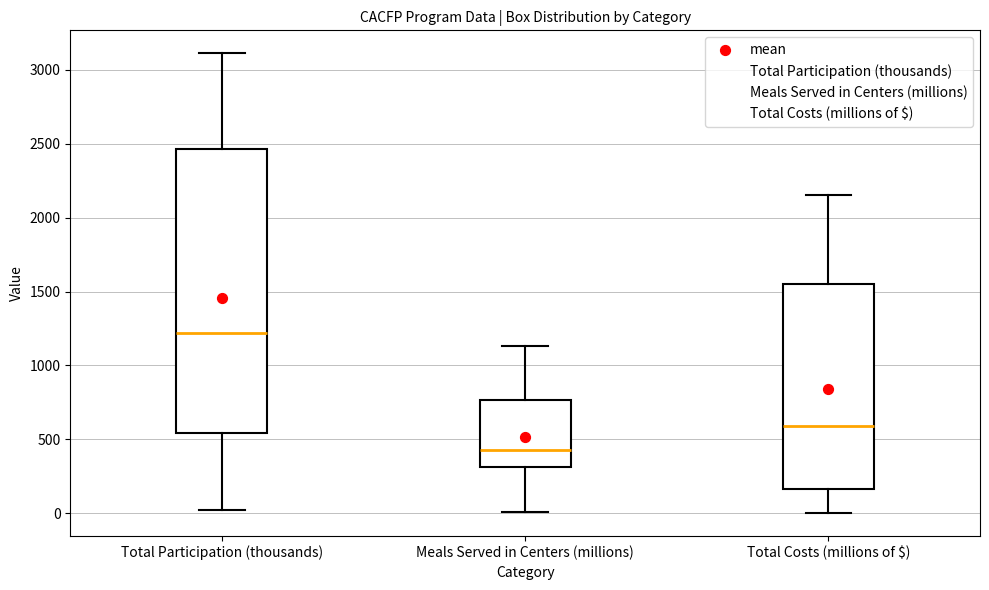

Where is the upper edge of the box for Total Participation (thousands) on the y-axis? The values are not printed on the chart, so give them approximately, as read against the axis.

2450